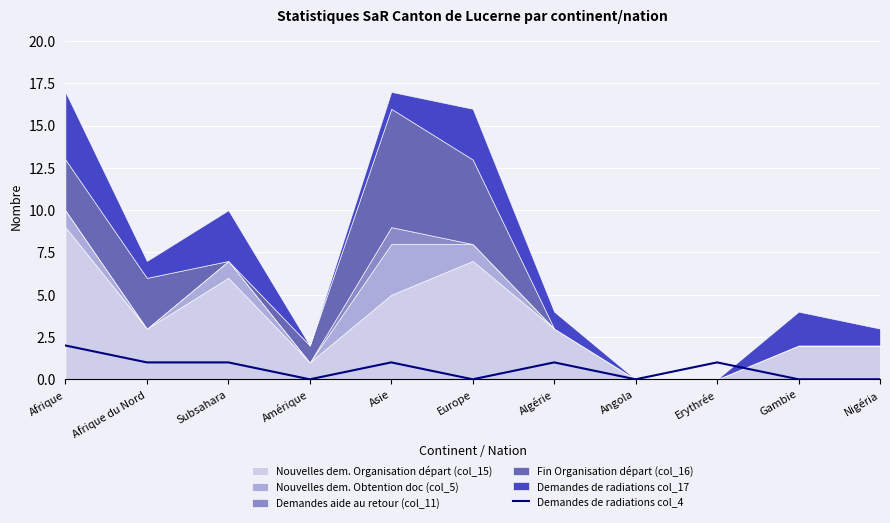

How many interior local peaks (higher than both neighbors) does the data have?

3